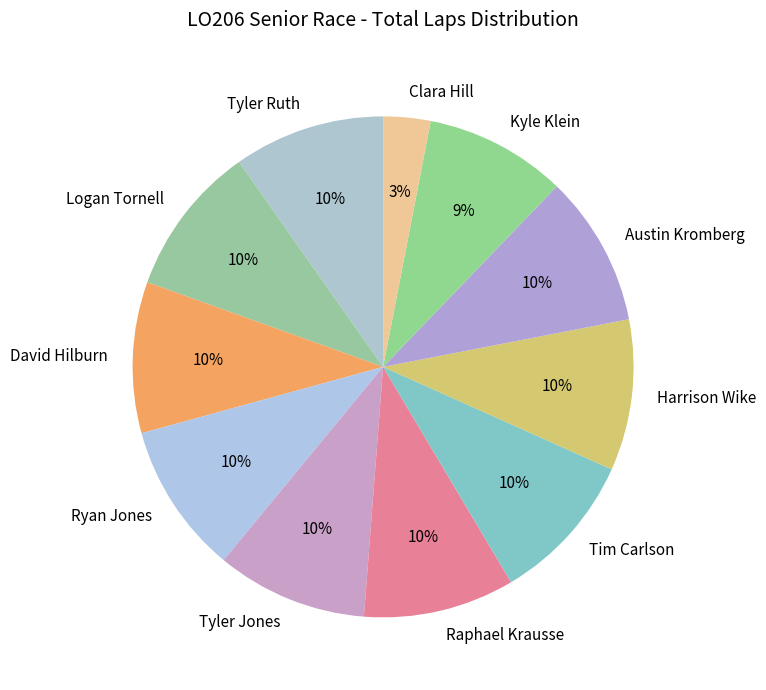

What is the ratio of the value at Raphael Krausse to the value at Kyle Klein?

1.1